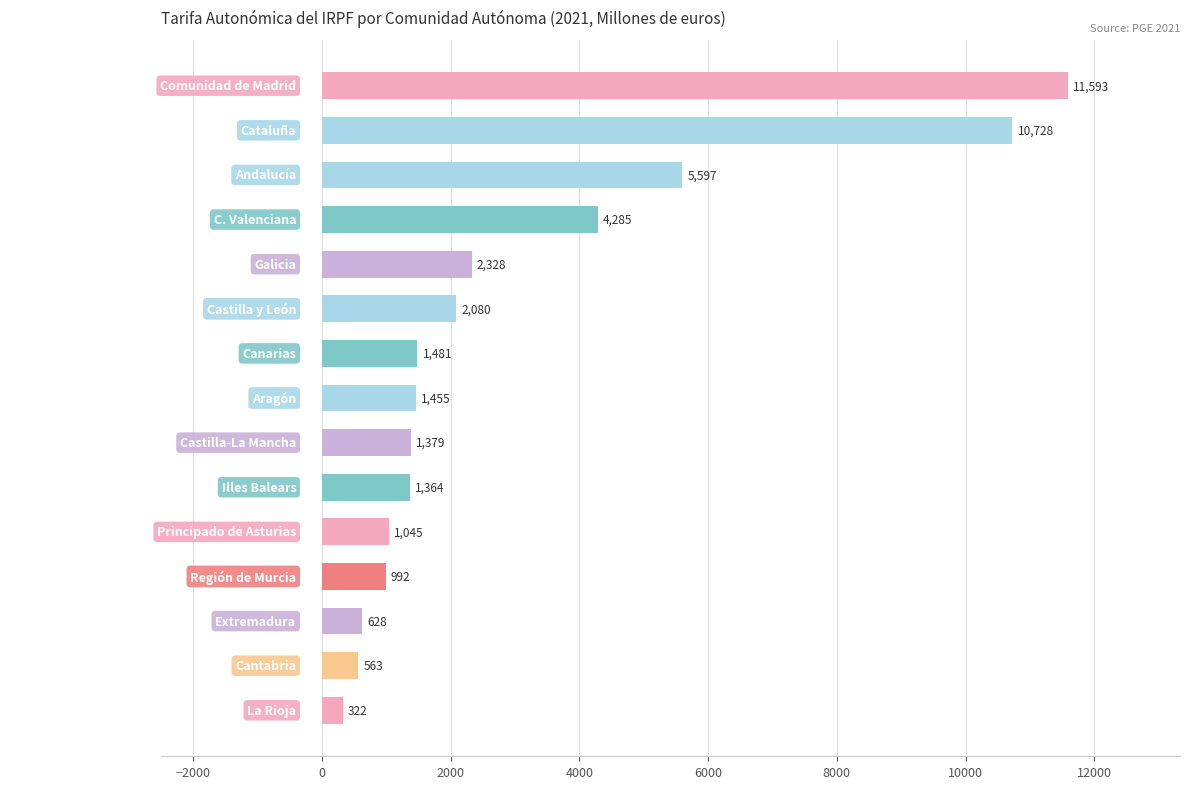

Between Cataluña and Aragón, which is larger?

Cataluña